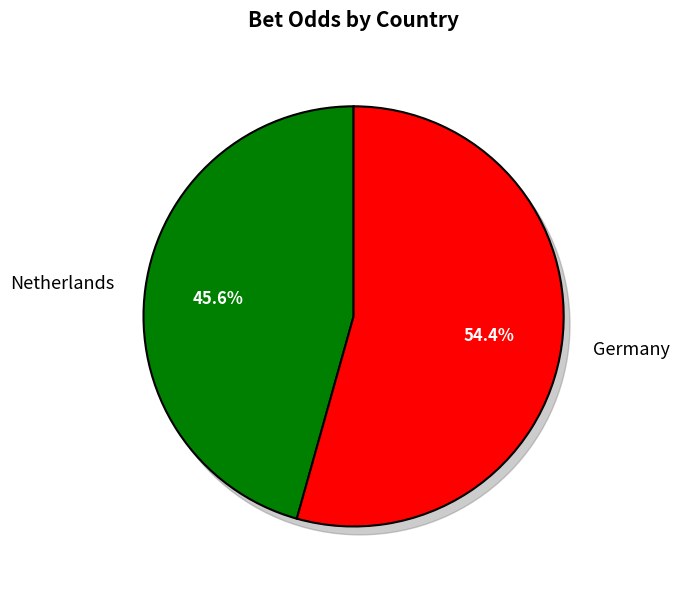

Rank the categories by value from highest to lowest.

Germany, Netherlands